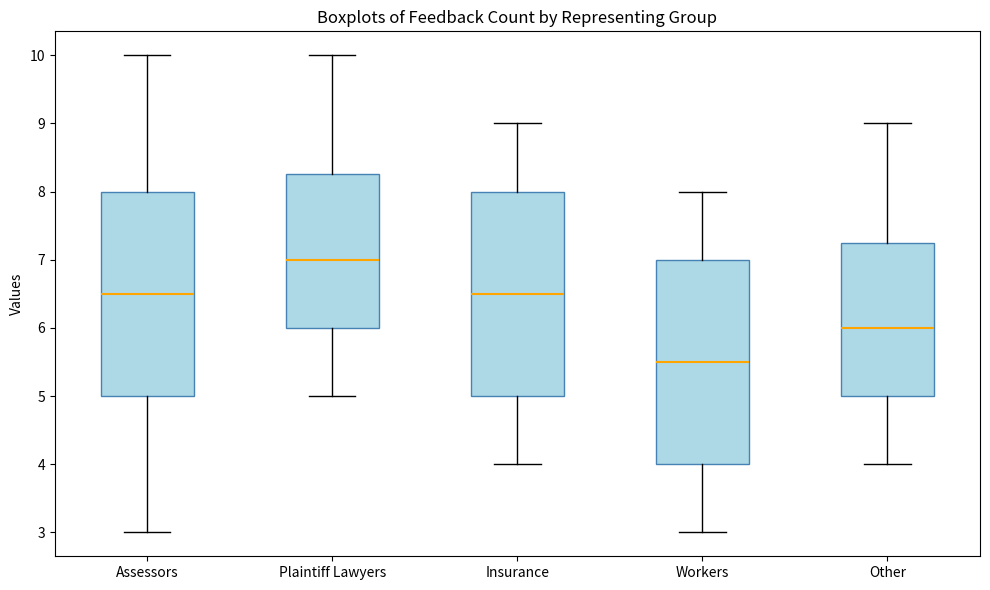

Where is the lower edge of the box for Insurance on the y-axis? The values are not printed on the chart, so give them approximately, as read against the axis.

5.0